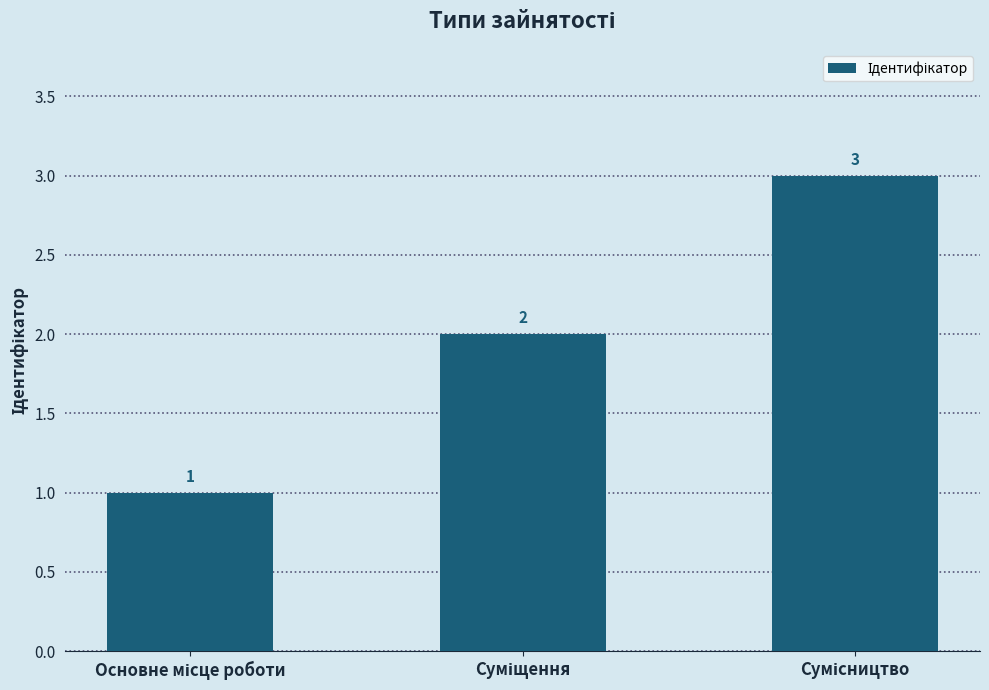

Are the bars grouped side by side (vs. stacked)?

No